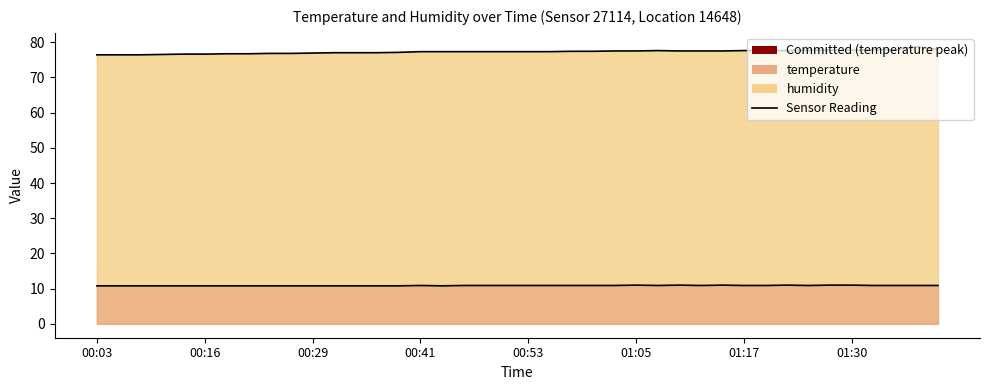

What position from the right is 00:26?

31